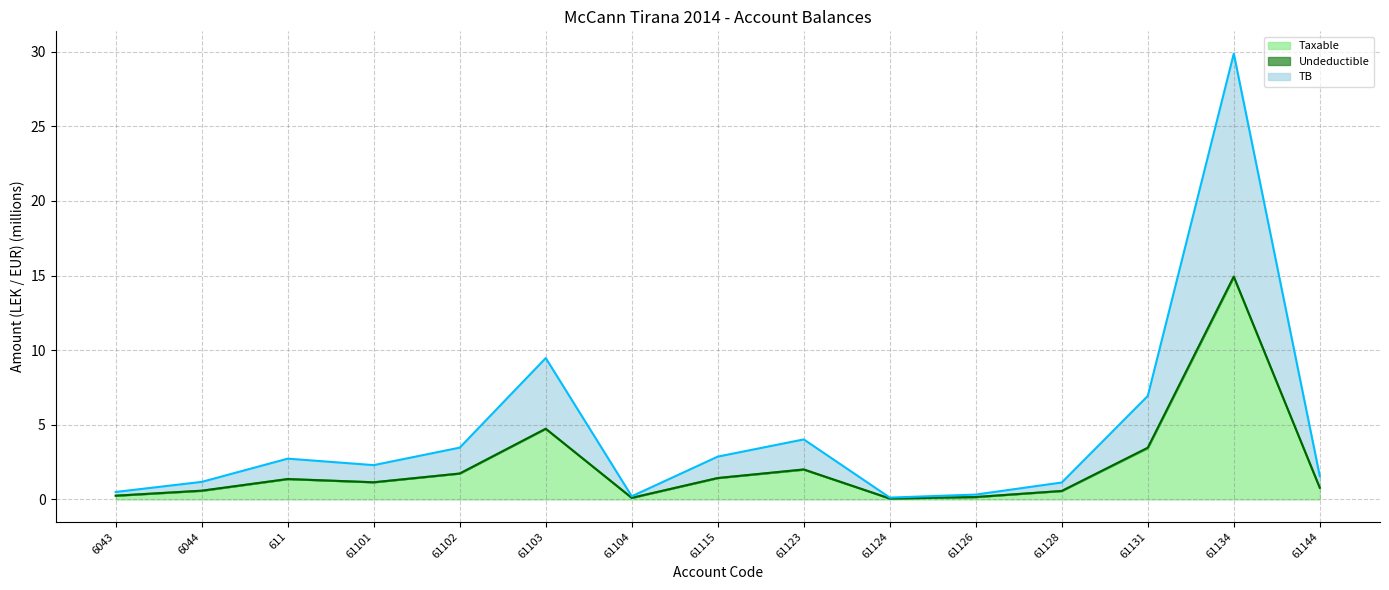

True or false: TB and Taxable cross at least once.

False